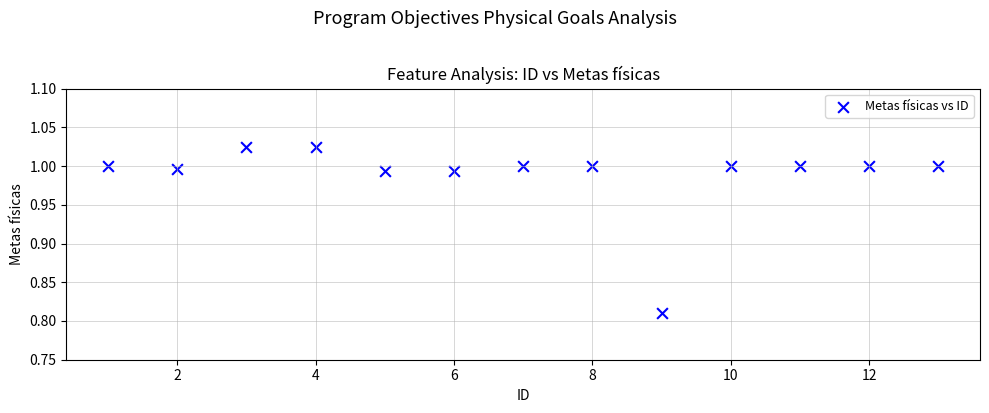

What is the range of X values (max minus min)?

12.0